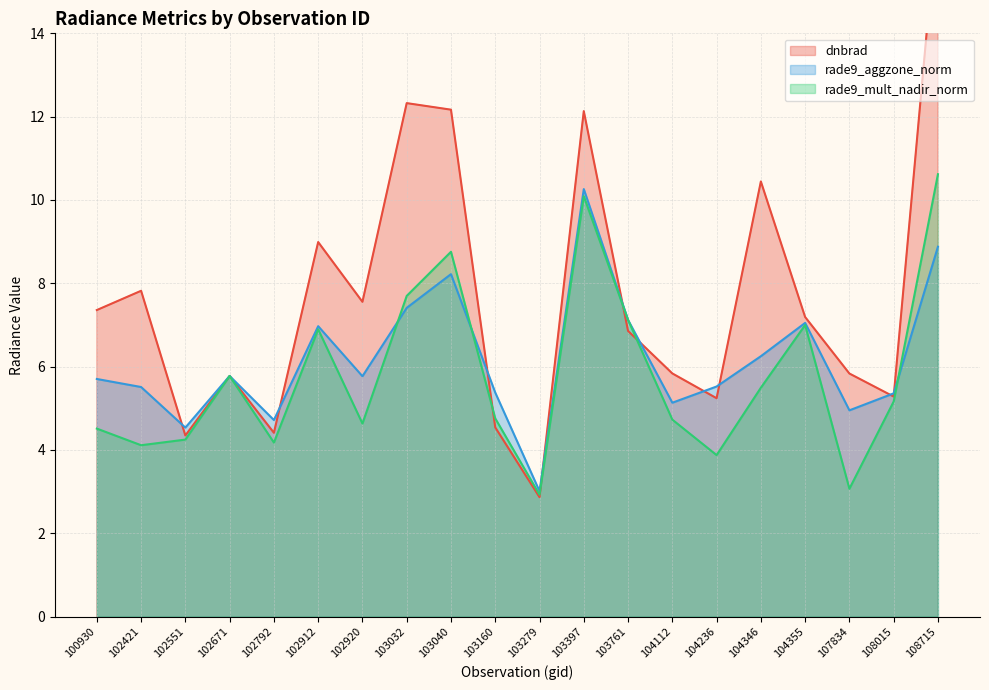

How many intersections are there between rade9_mult_nadir_norm and dnbrad?

4